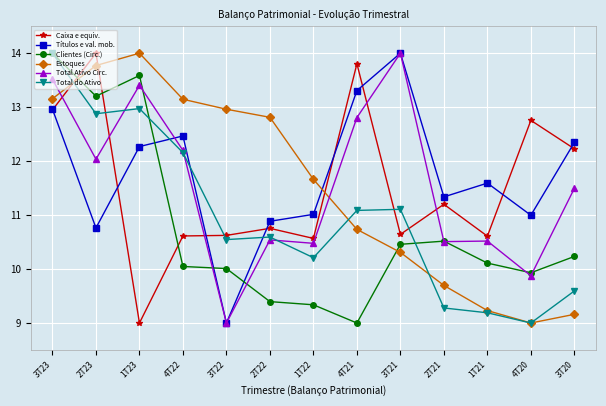

What position from the left is 2T23?

2